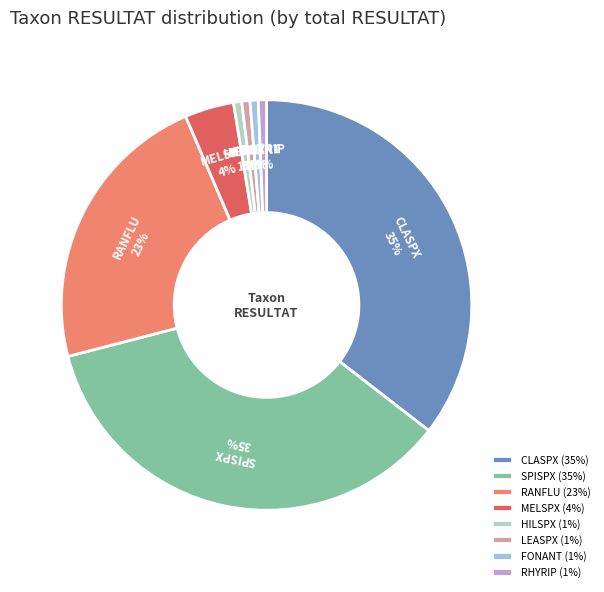

Is it true that HILSPX is 1% of the pie?

True